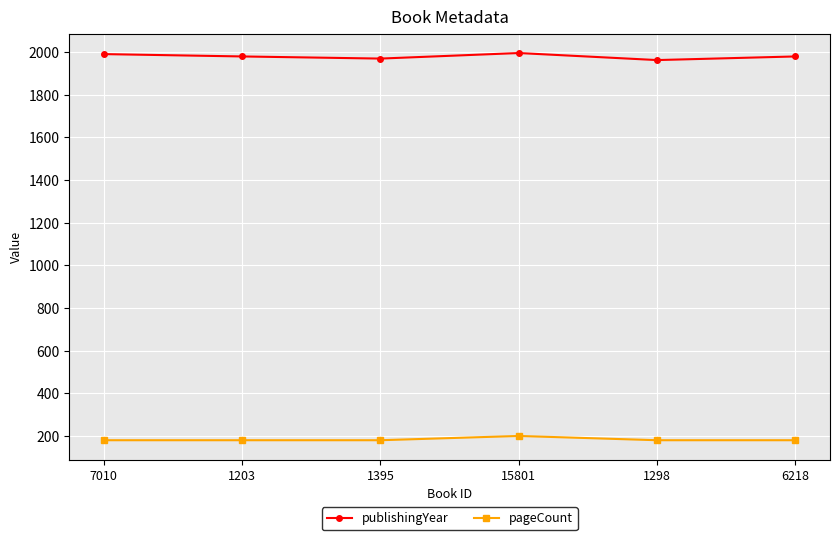

Is the value of publishingYear at 6218 greater than the value of pageCount at 1395?

Yes